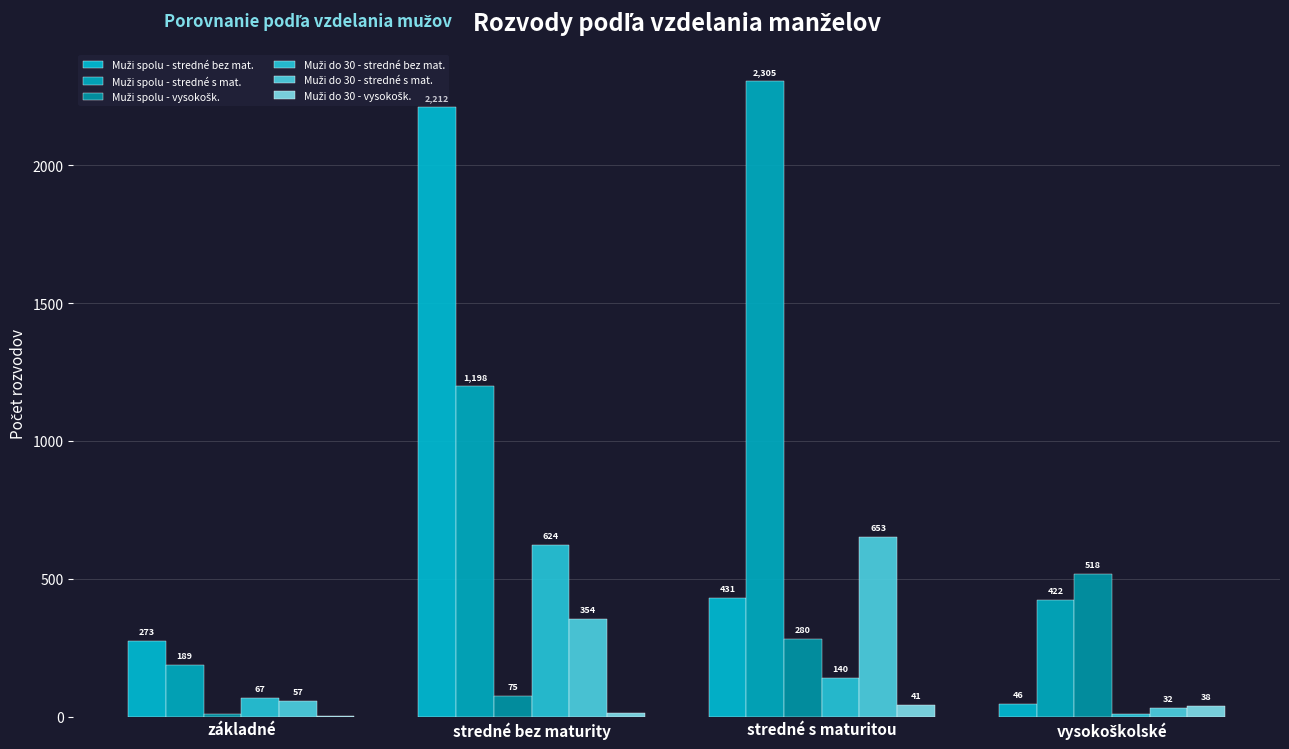

Rank the categories by Muži do 30 - vysokošk. value from lowest to highest.

základné, stredné bez maturity, vysokoškolské, stredné s maturitou